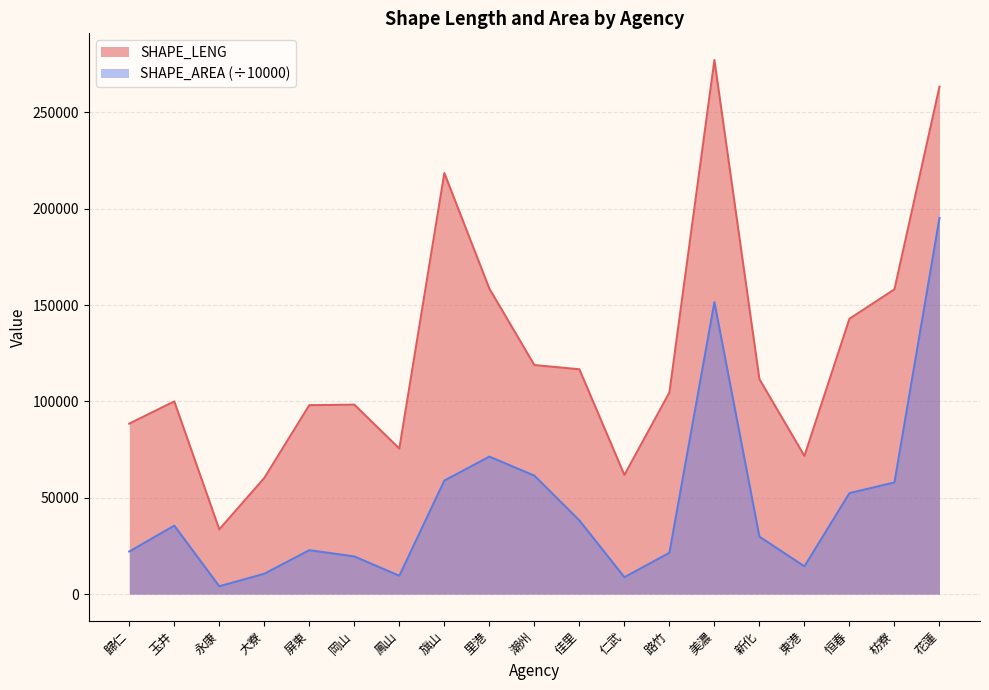

Does the chart have visible grid lines?

Yes